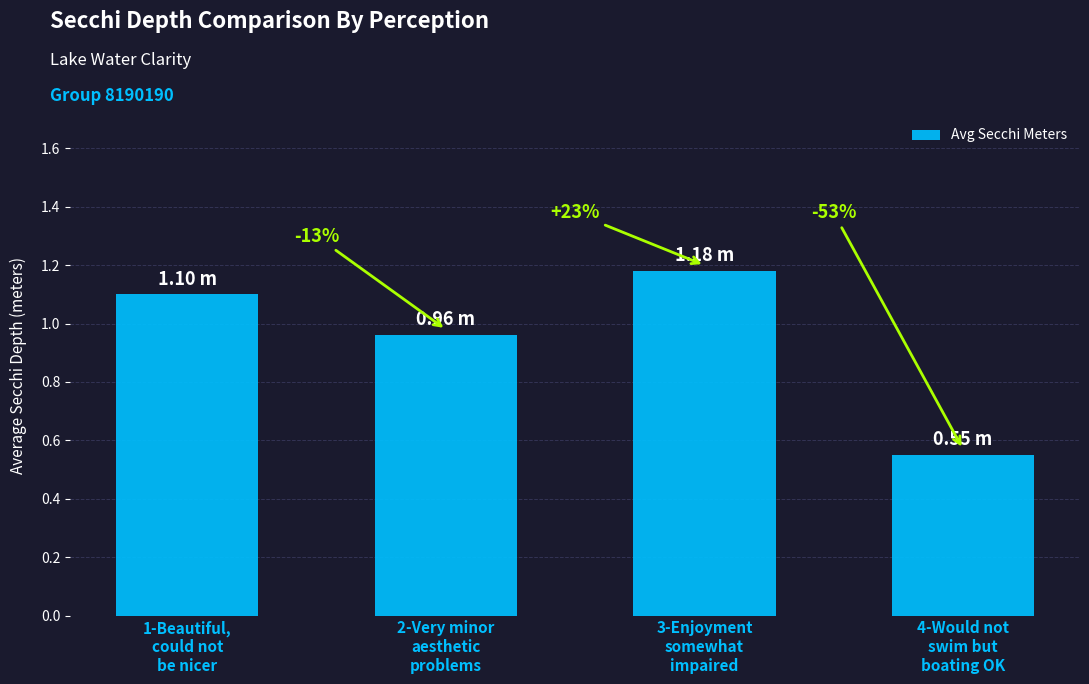

What is the sum of the values at 1-Beautiful,
could not
be nicer and 4-Would not
swim but
boating OK?

1.7